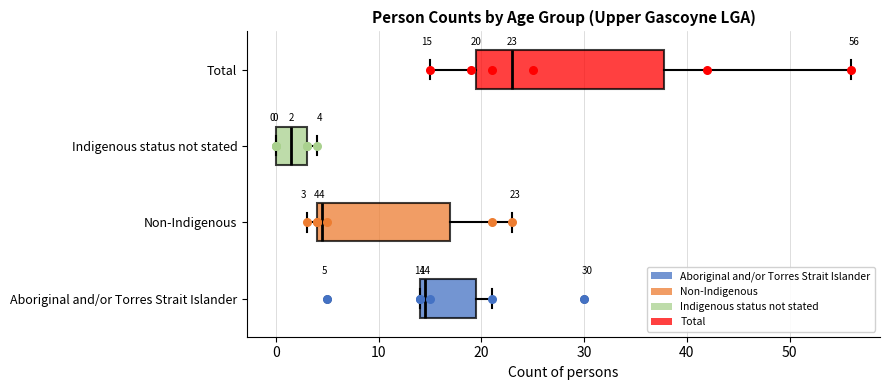

Which box has the furthest to the right median line?

Total